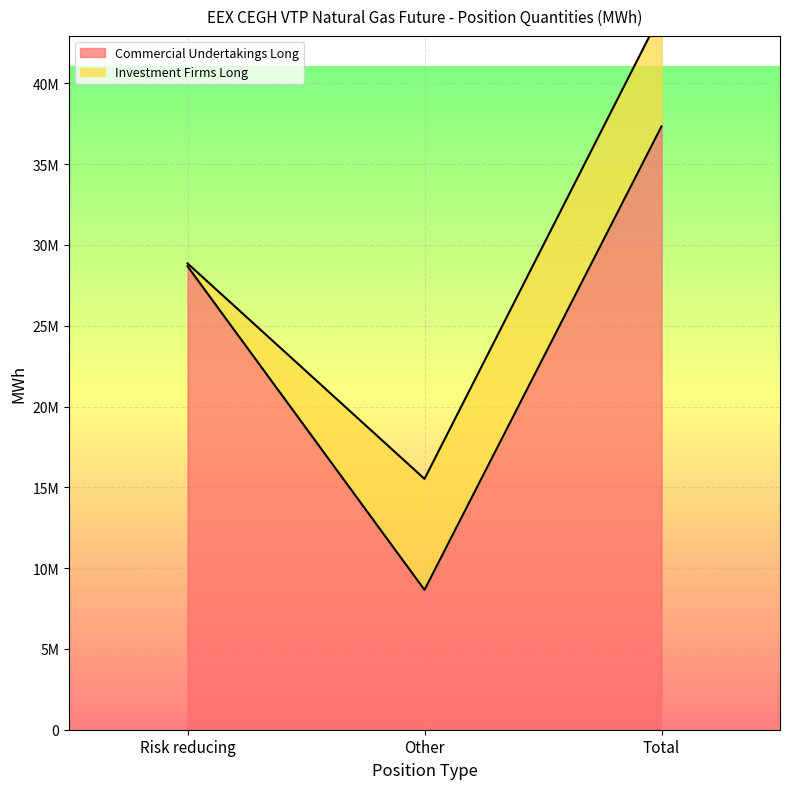

Is it true that the value at Other is 8653154?

True